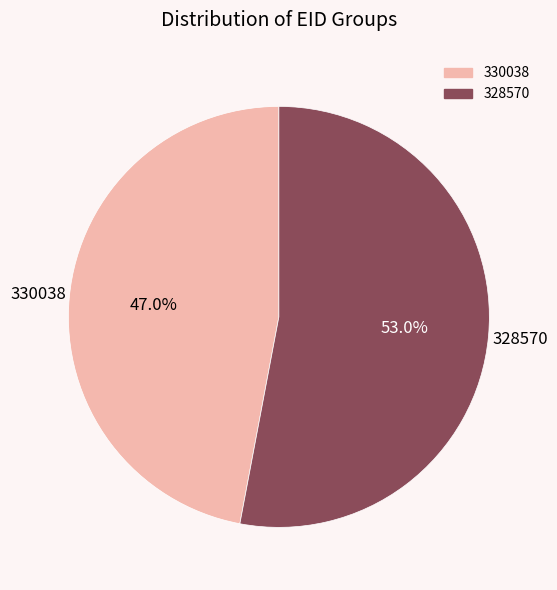

True or false: 330038 accounts for 56% of the total.

False